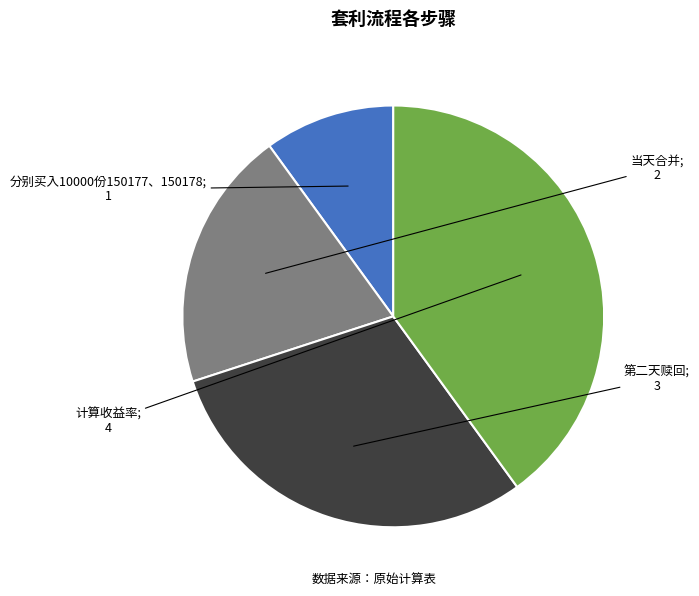

Is there any slice that represents more than half of the pie?

No